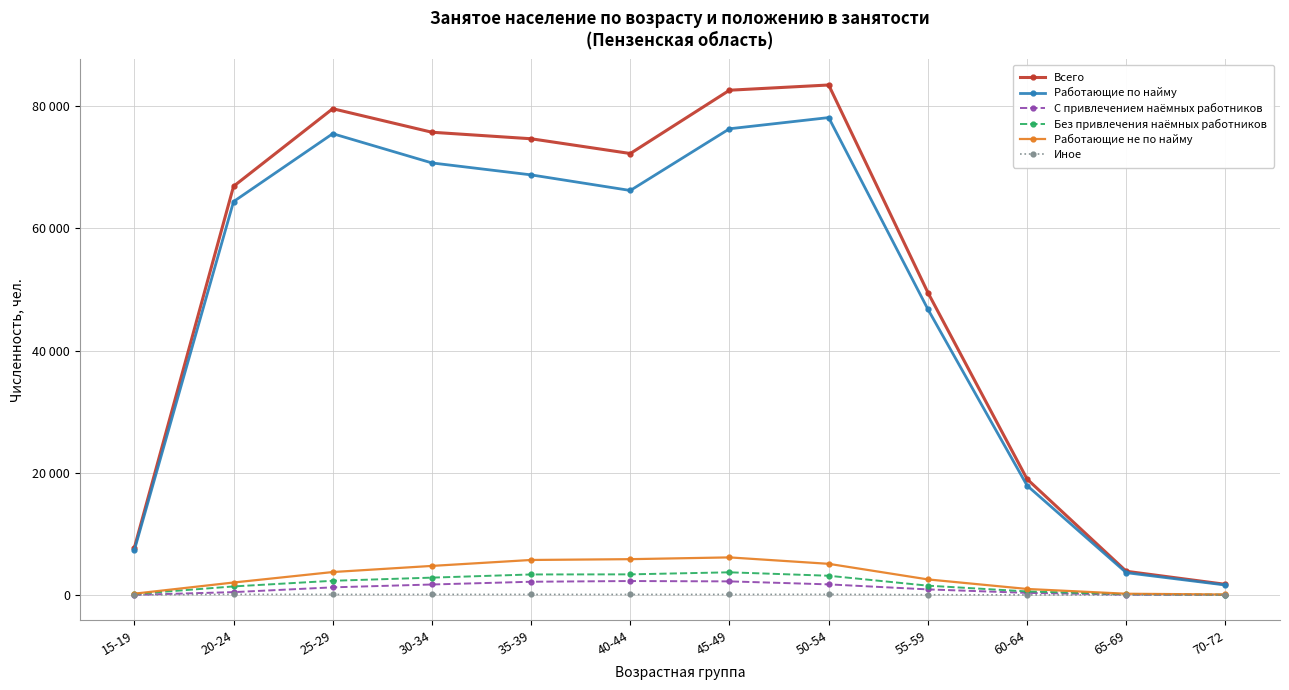

What position from the right is 70-72?

1